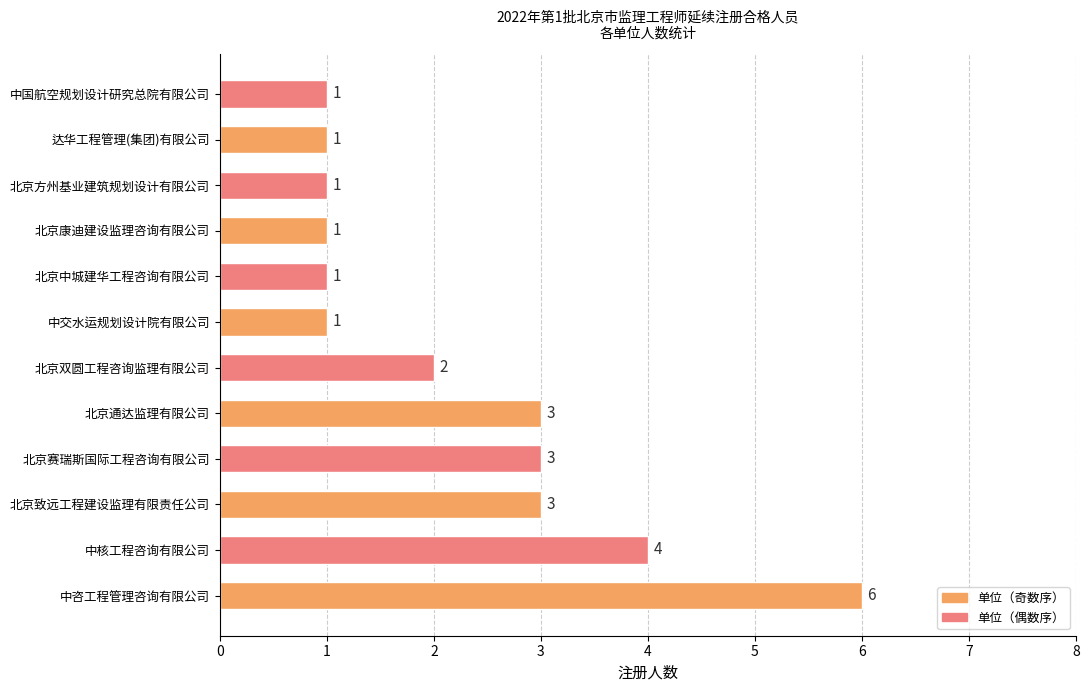

Reading bottom to top, what are all the values shown in this chart?

中咨工程管理咨询有限公司=6	中核工程咨询有限公司=4	北京致远工程建设监理有限责任公司=3	北京赛瑞斯国际工程咨询有限公司=3	北京通达监理有限公司=3	北京双圆工程咨询监理有限公司=2	中交水运规划设计院有限公司=1	北京中城建华工程咨询有限公司=1	北京康迪建设监理咨询有限公司=1	北京方州基业建筑规划设计有限公司=1	达华工程管理(集团)有限公司=1	中国航空规划设计研究总院有限公司=1